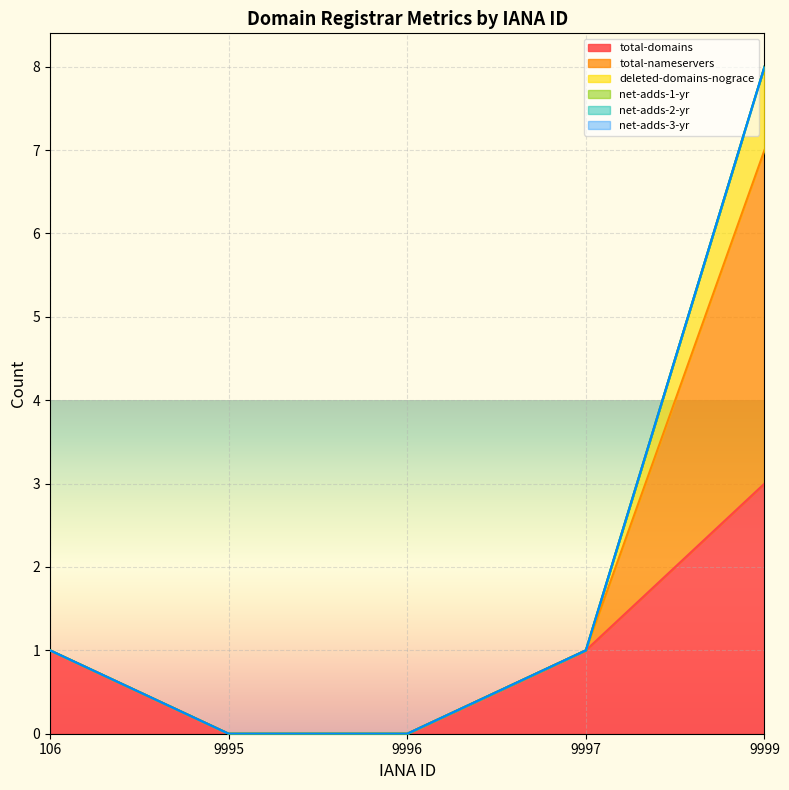

Does the chart display data point markers on the line(s)?

No